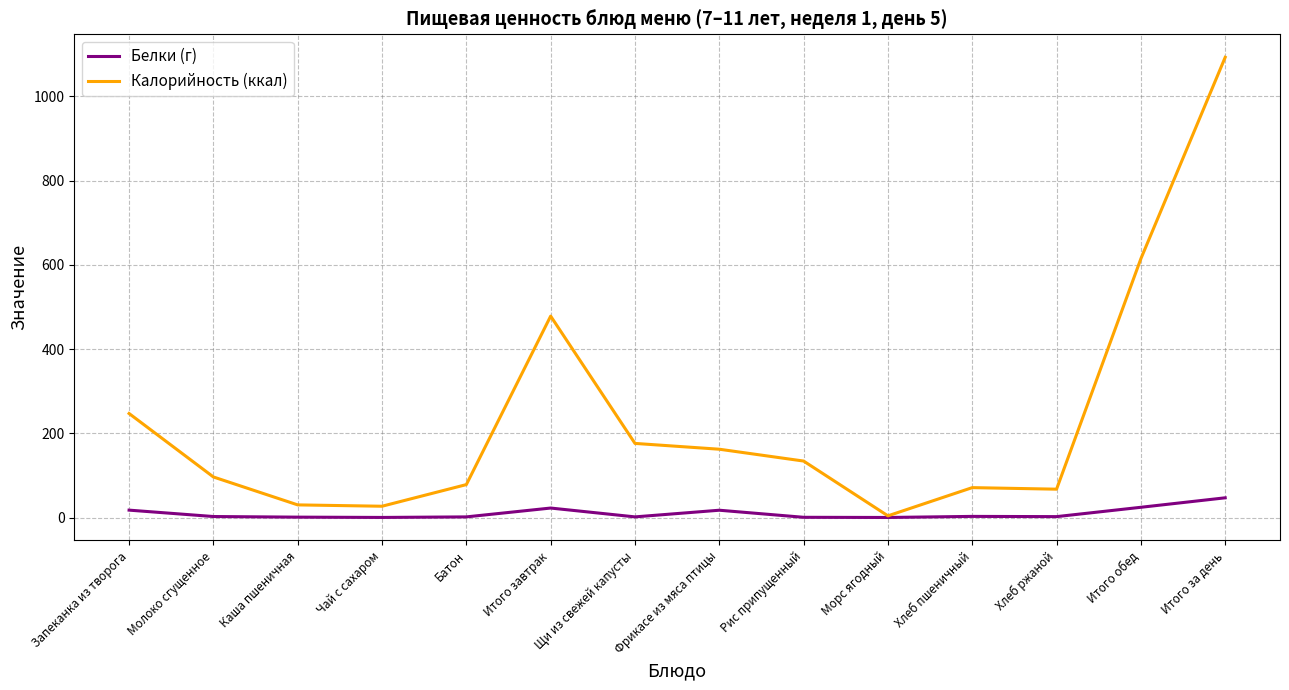

Rank the series by their maximum value, from lowest to highest.

Белки (г), Калорийность (ккал)